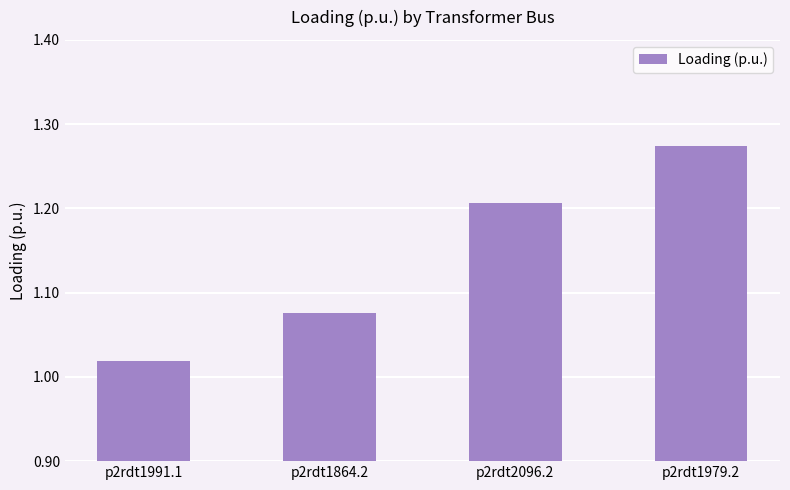

What is the change in value from p2rdt1991.1 to p2rdt1864.2?

+0.1